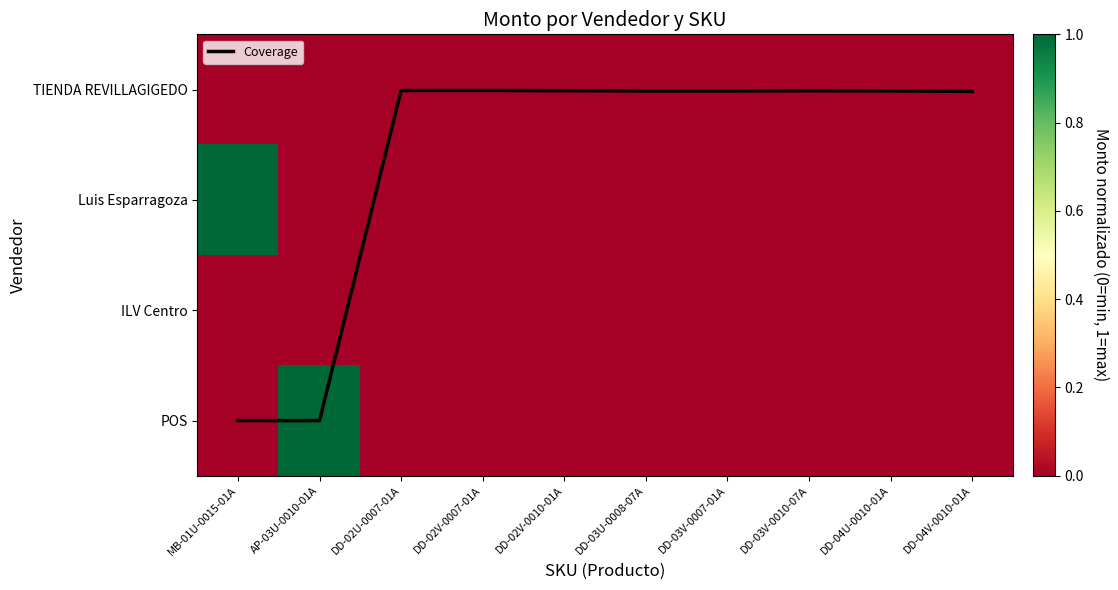

Between DD-03V-0007-01A and MB-01U-0015-01A, which is larger?

MB-01U-0015-01A